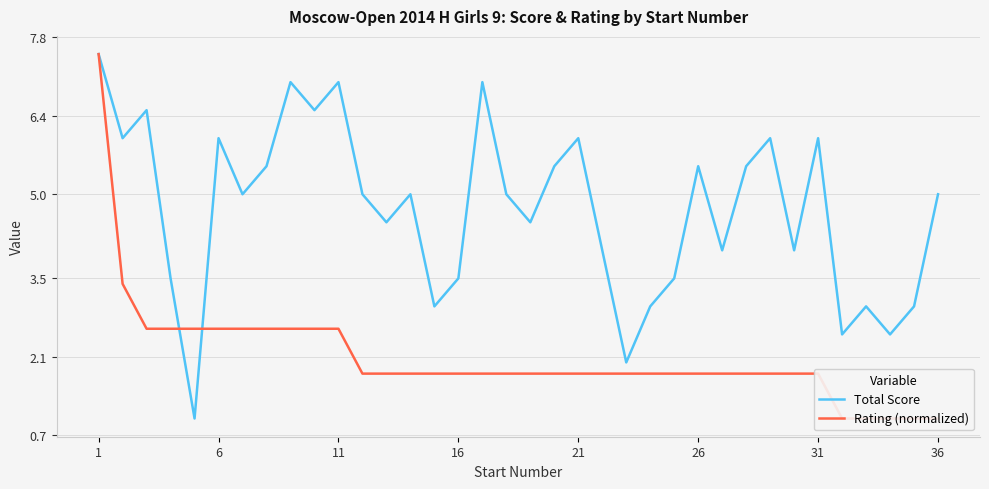

True or false: Total Score has a value of 3.5 at 16.

True